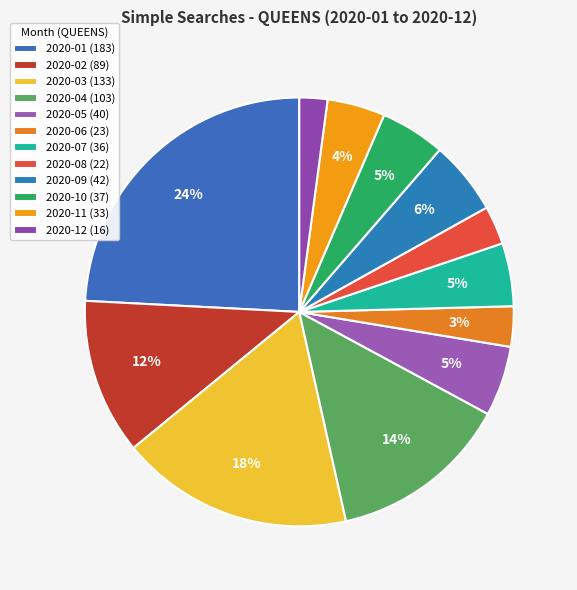

Combined, what portion of the pie is 2020-09 and 2020-11?

9.9%